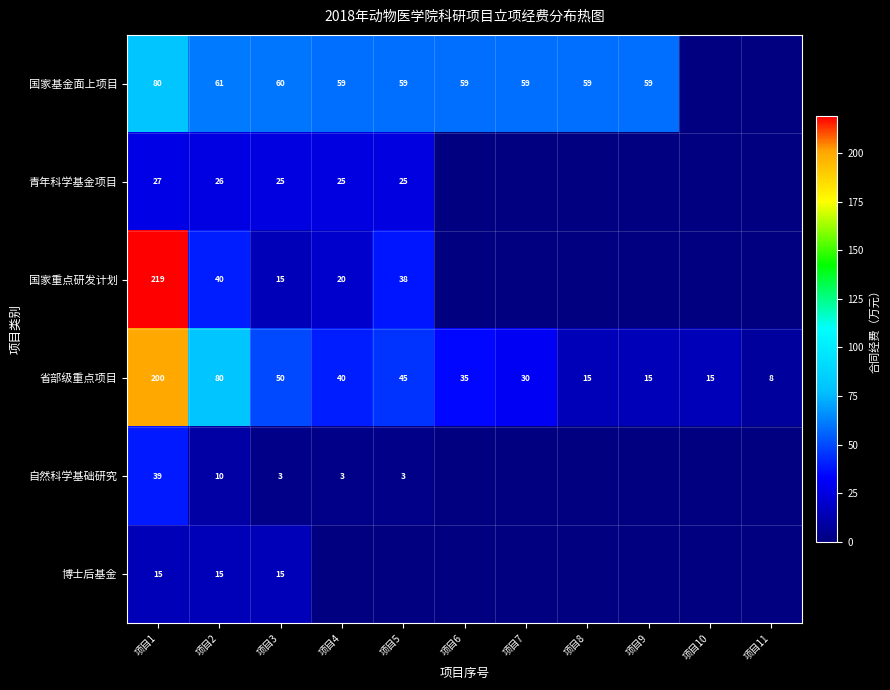

What is the difference between the highest and lowest values at 项目1?

204